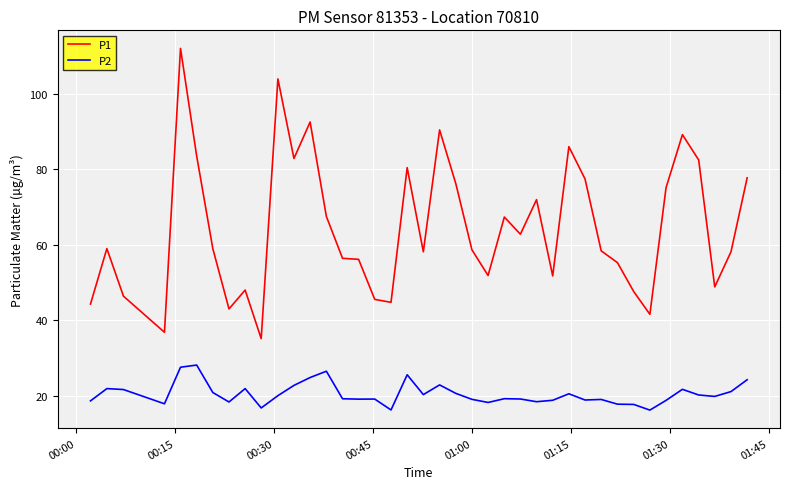

Is this an area chart (filled region under the line)?

No